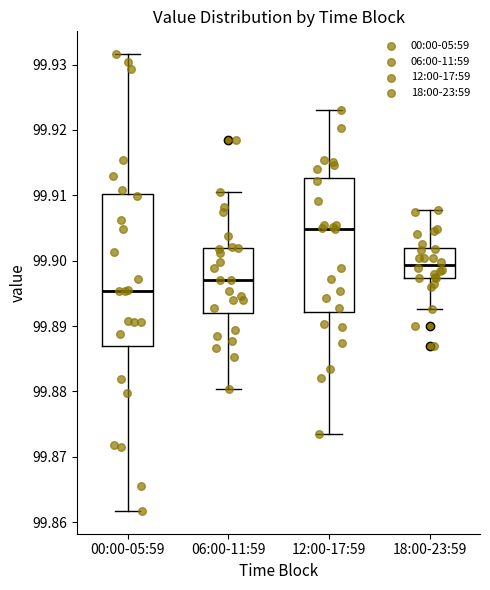

Which box is the tallest, from its lower edge to its upper edge?

00:00-05:59